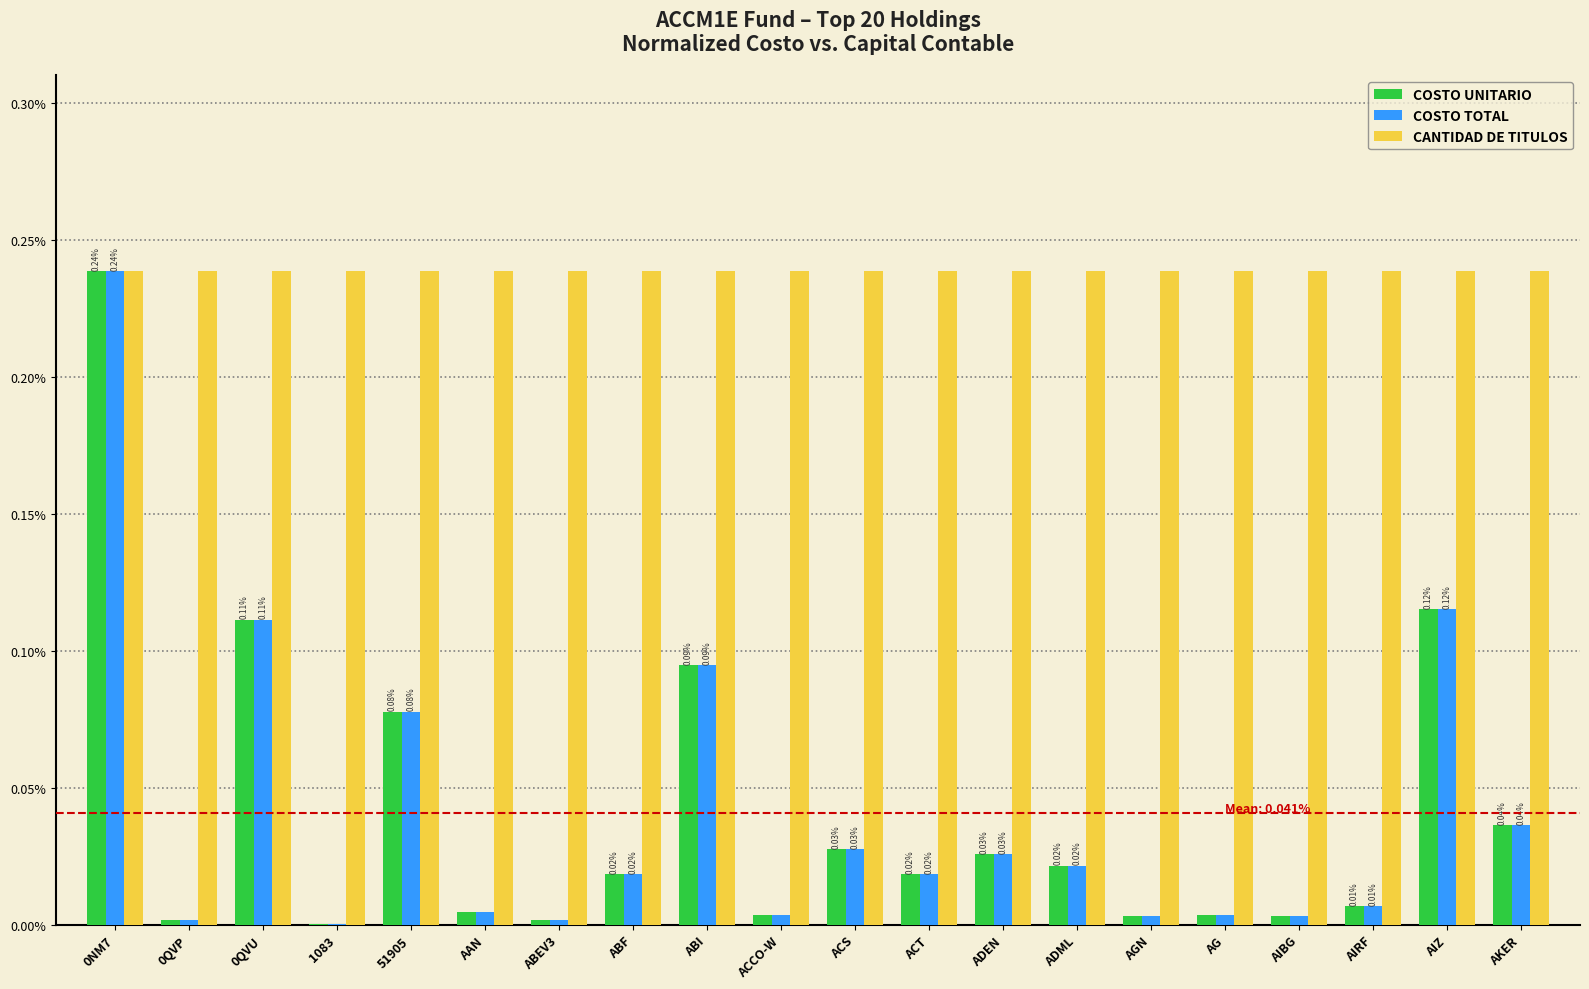

Is the value of CANTIDAD DE TITULOS at ABF greater than the value of COSTO TOTAL at ADEN?

Yes